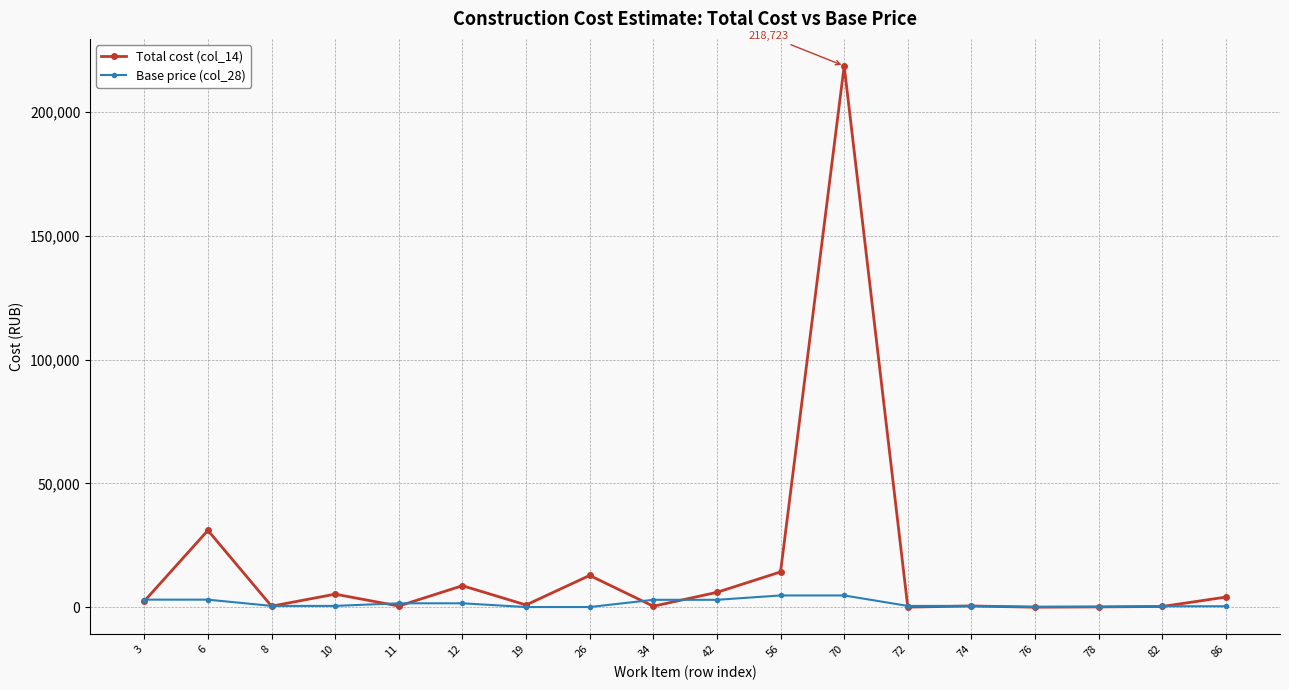

True or false: Base price (col_28) has a value of 1583.8 at 11.

True